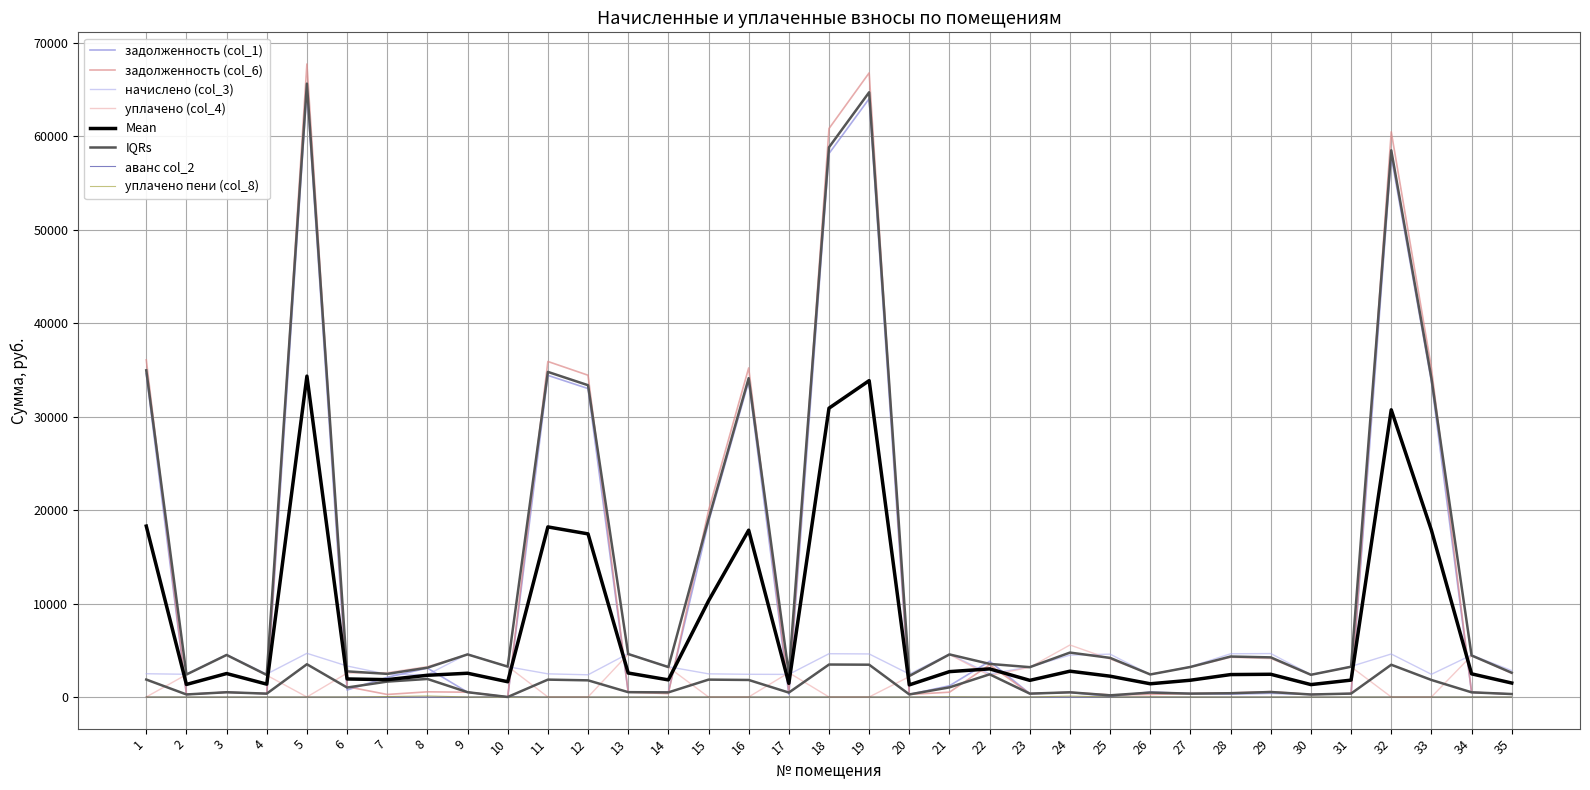

Which label corresponds to the smallest value in the chart?

10